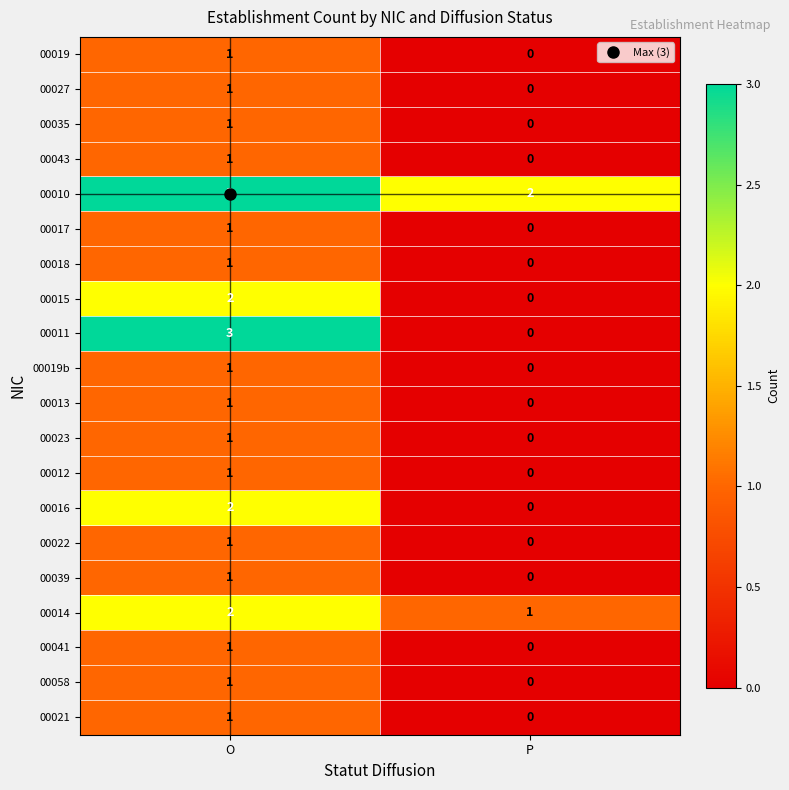

True or false: 00013 has a value of 1 at P.

False